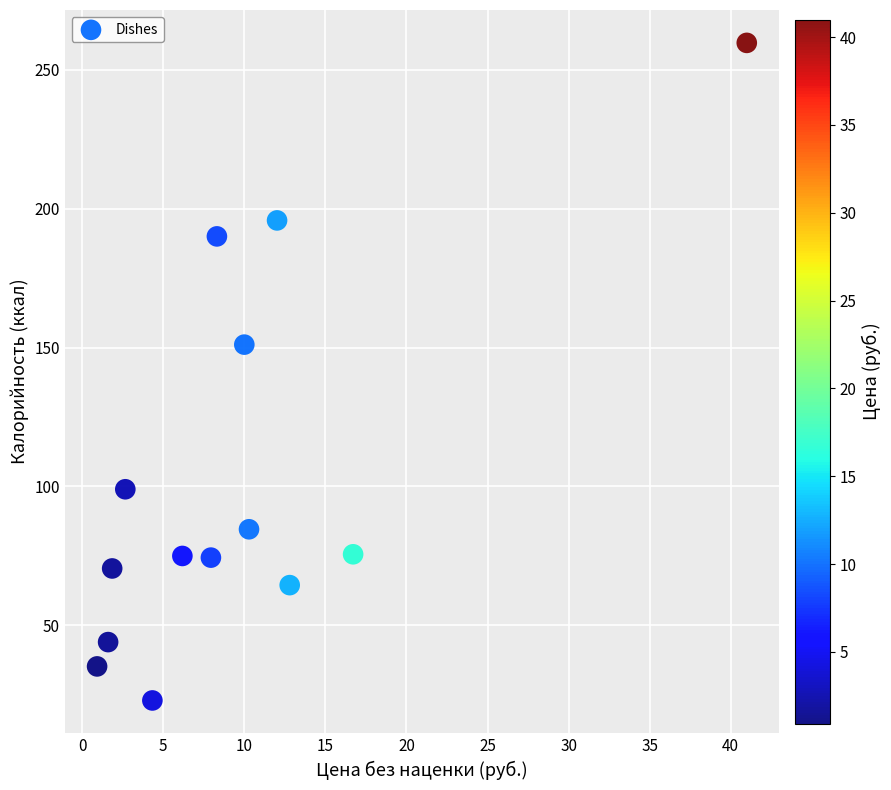

What Y value in the scatter plot is closest to 141?

151.1